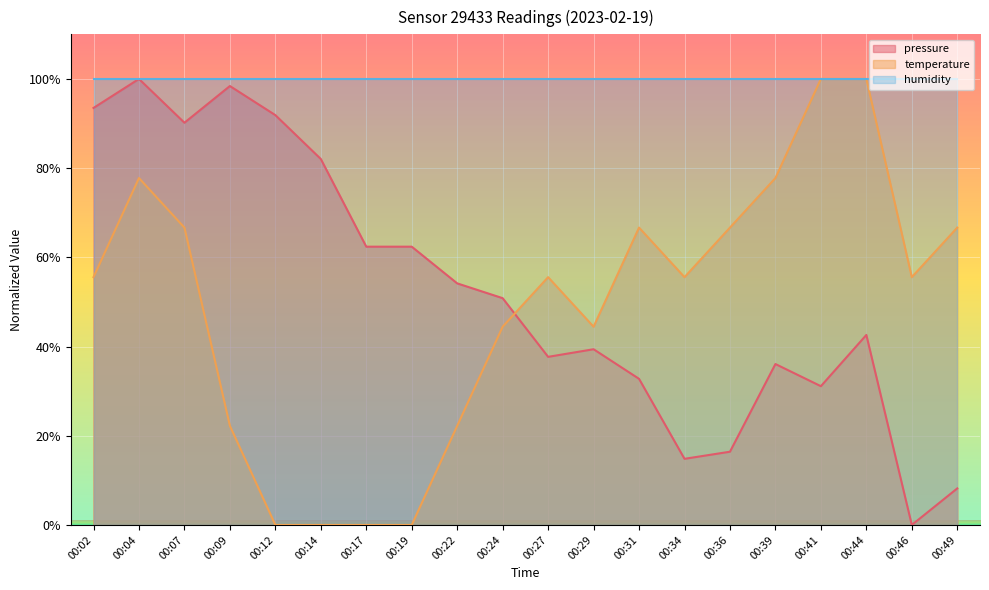

Rank the series at 00:09 from highest to lowest value.

humidity, pressure, temperature